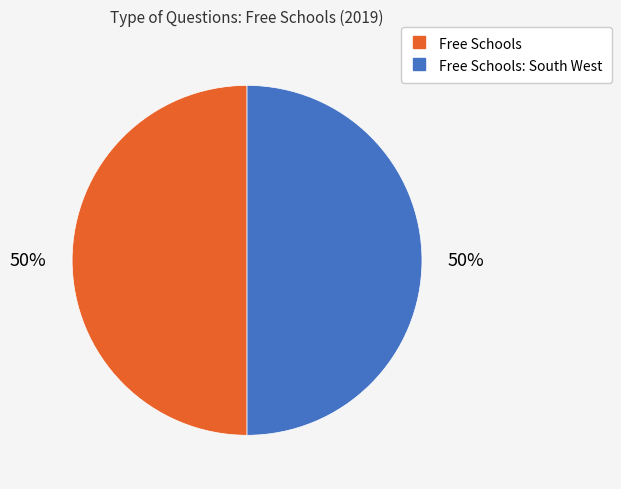

To the nearest percent, what is the average slice percentage?

50%